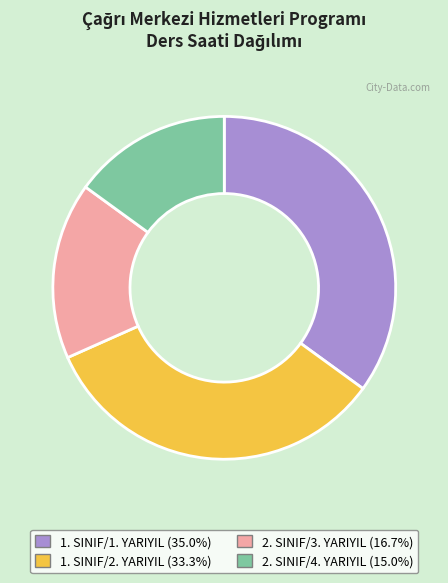

Count the number of slices in the pie.

4